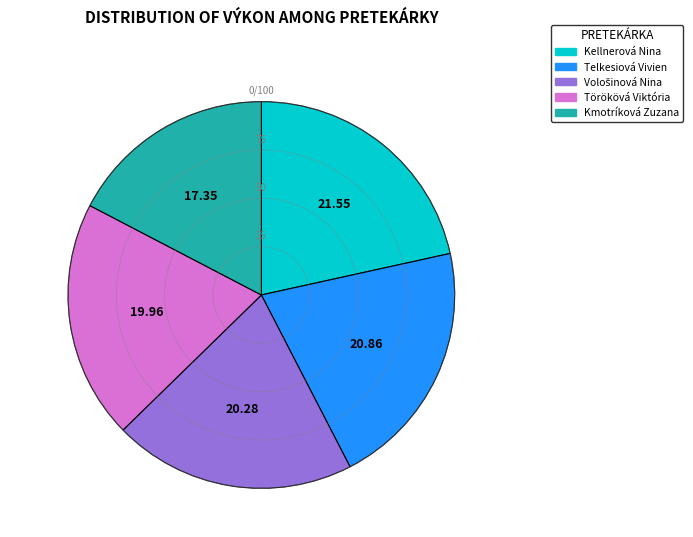

Which has a higher value, Kellnerová Nina or Törökövá Viktória?

Kellnerová Nina